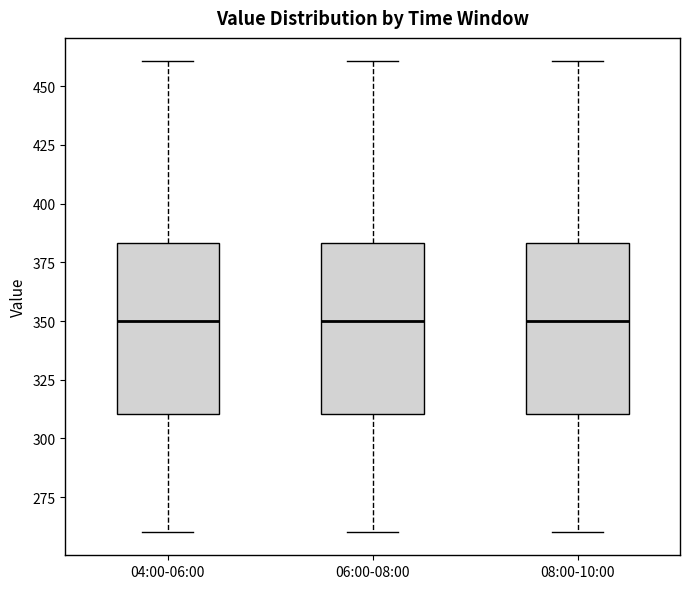

Reading left to right, read every box against the y-axis: the position of its median line, the range the box covers, and the ends of its whiskers. The values are not printed on the chart, so give them approximately, as read against the axis.

04:00-06:00: median 350, box 310 to 385, whiskers 260 to 460
06:00-08:00: median 350, box 310 to 385, whiskers 260 to 460
08:00-10:00: median 350, box 310 to 385, whiskers 260 to 460